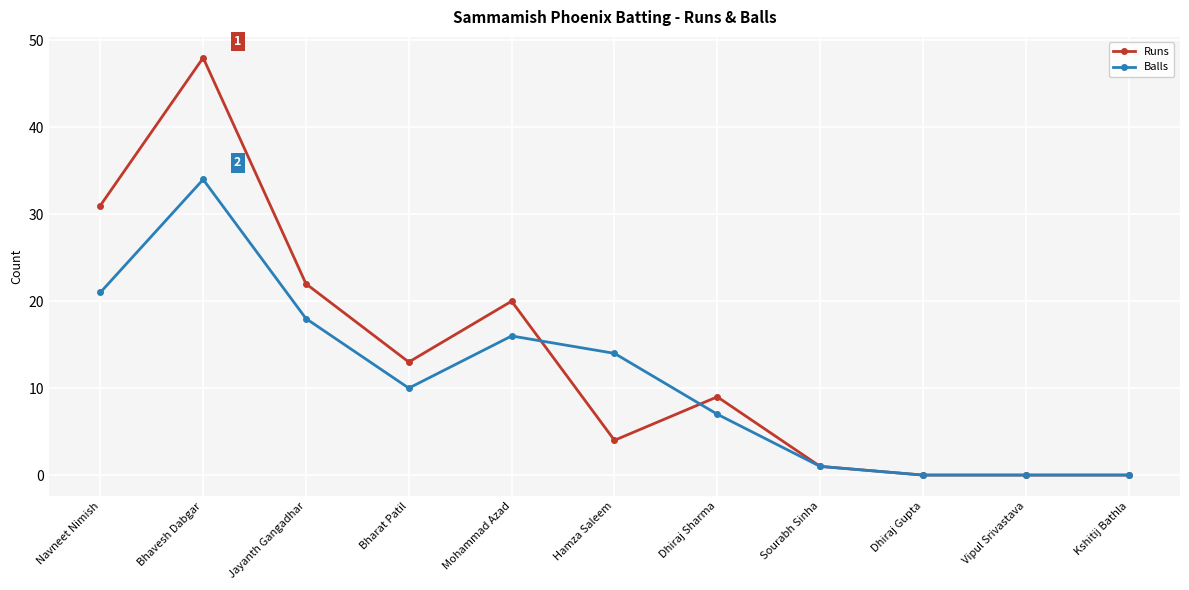

What is the difference between the Balls values at Dhiraj Sharma and Jayanth Gangadhar?

11